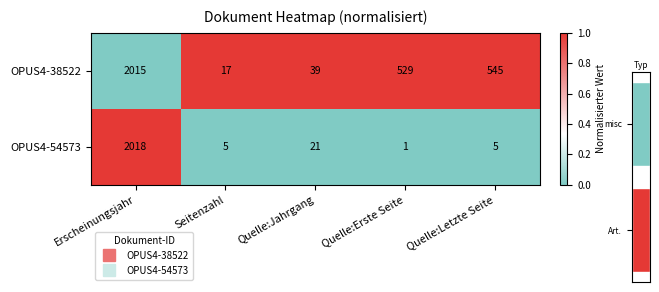

What is the average value of the OPUS4-38522 series?

0.8